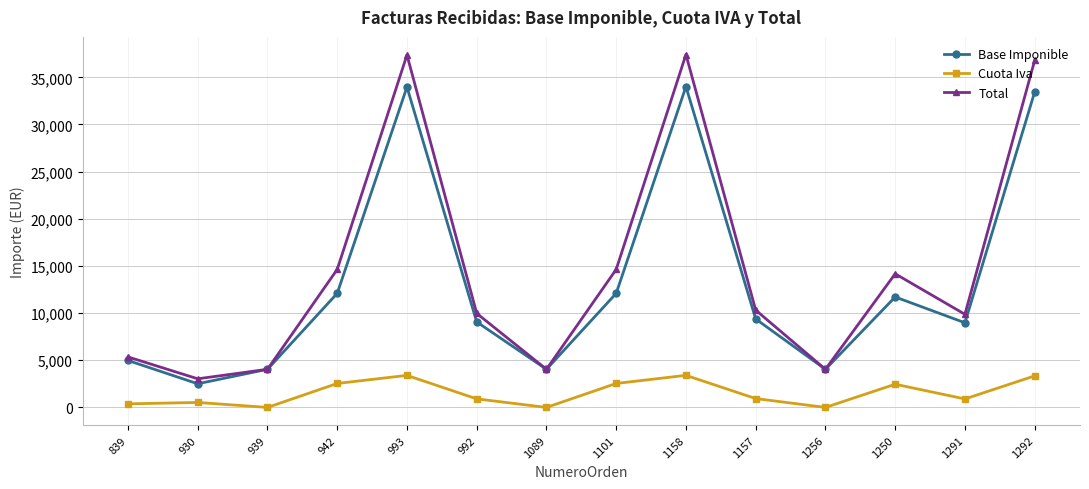

How many categories are shown in the chart?

14